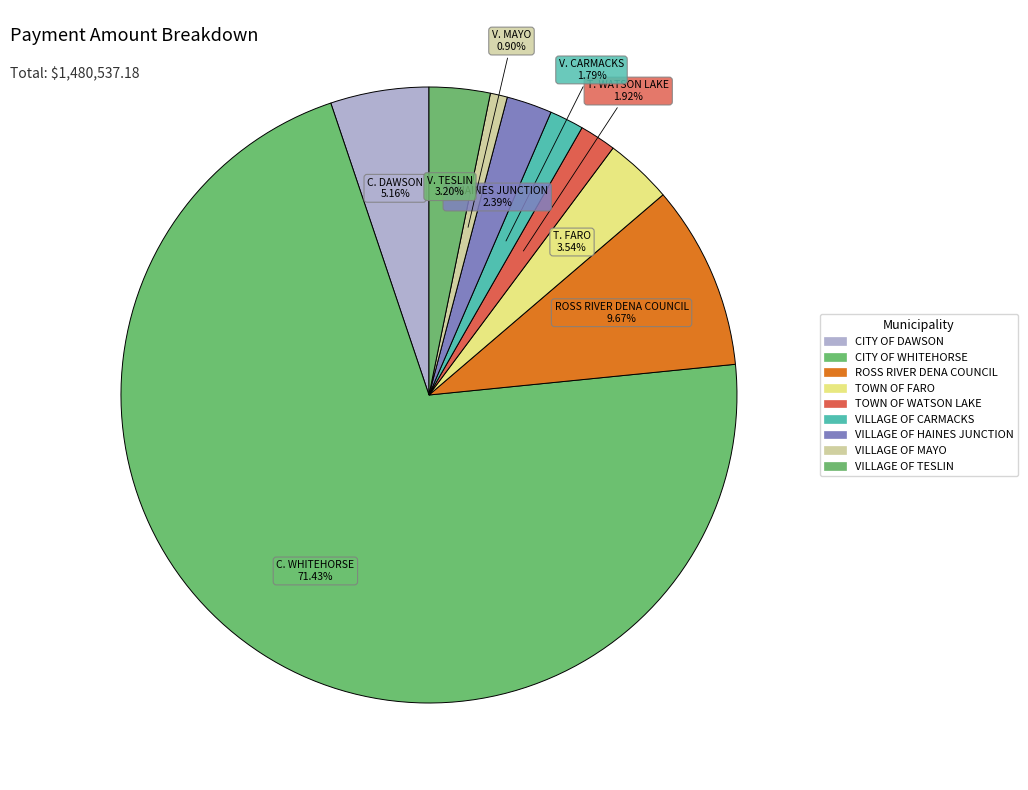

The TOWN OF FARO slice represents 4% of the pie. True or false?

True